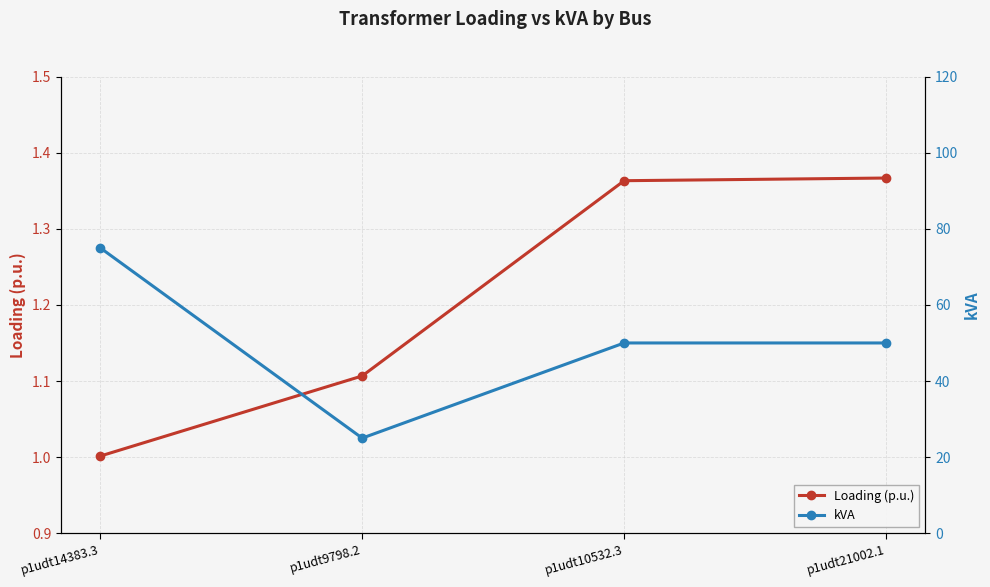

Does the chart display data point markers on the line(s)?

Yes